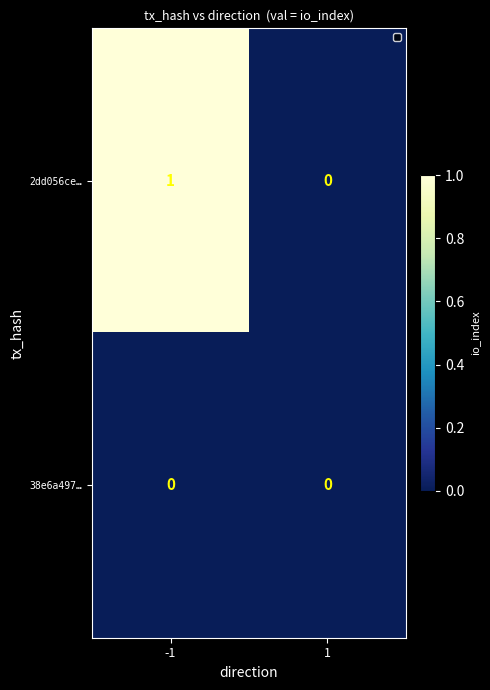

List the series in order of their peak value, lowest first.

38e6a497…, 2dd056ce…